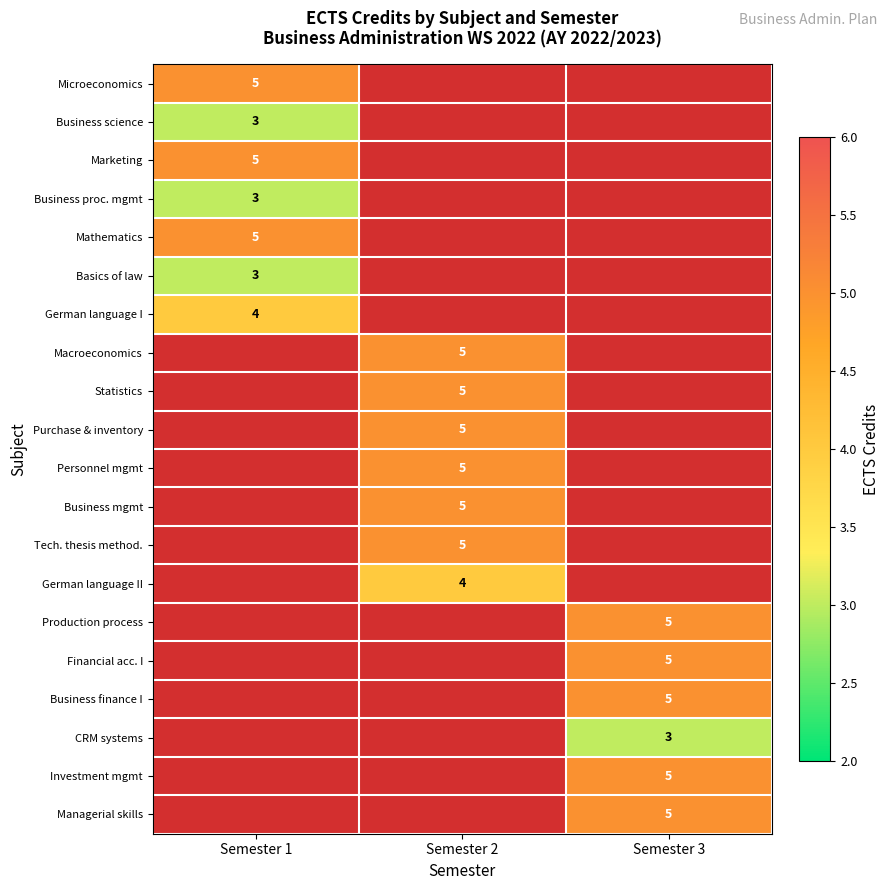

What is the spread (max minus min) of values at Semester 1?

2.0